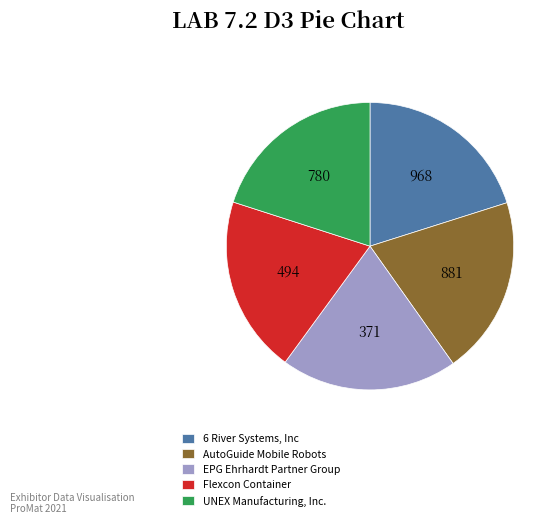

Is 6 River Systems, Inc the majority of the pie?

No